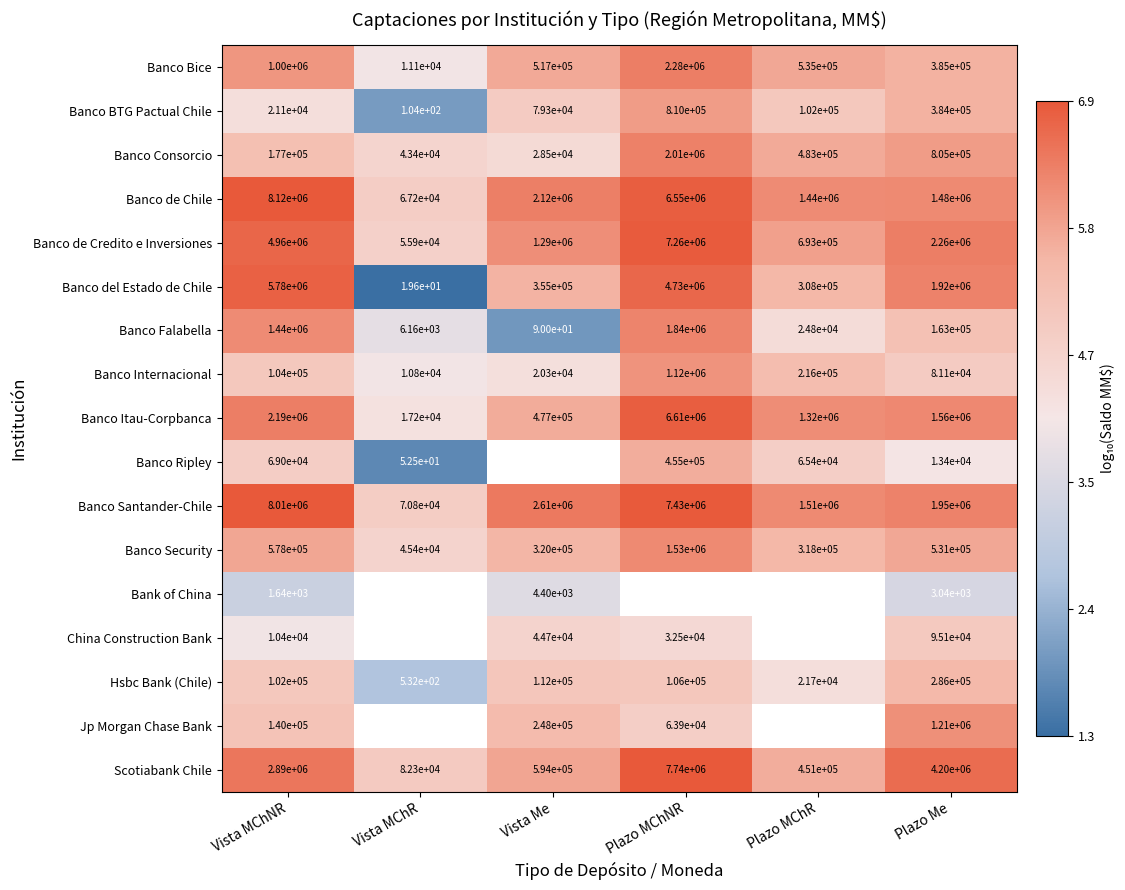

At Vista MChNR, list the series in order from largest to smallest.

Banco de Chile, Banco Santander-Chile, Banco del Estado de Chile, Banco de Credito e Inversiones, Scotiabank Chile, Banco Itau-Corpbanca, Banco Falabella, Banco Bice, Banco Security, Banco Consorcio, Jp Morgan Chase Bank, Banco Internacional, Hsbc Bank (Chile), Banco Ripley, Banco BTG Pactual Chile, China Construction Bank, Bank of China